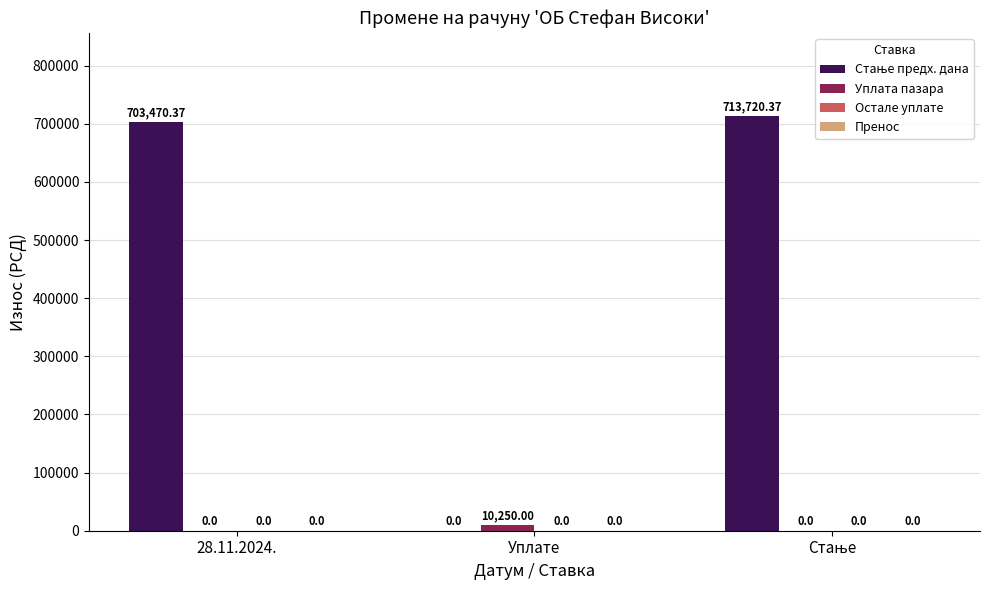

What is the sum of all Уплата пазара values?

10250.0